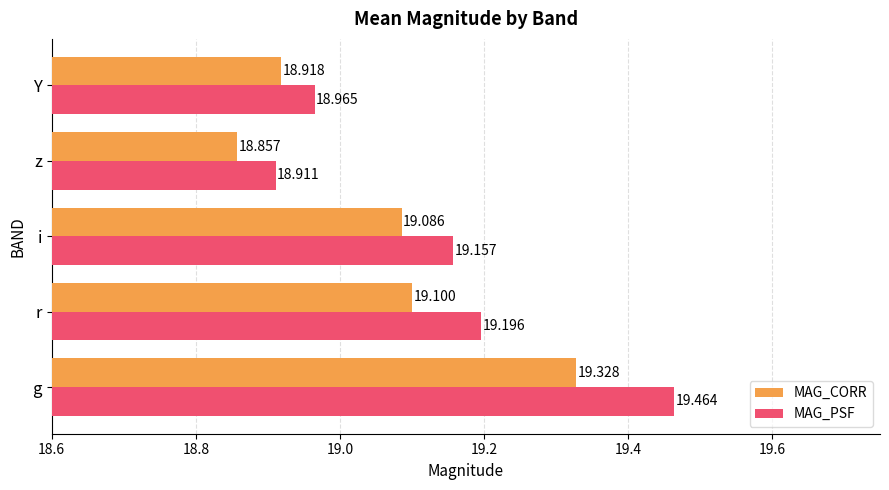

What is the maximum value for MAG_CORR?

19.3